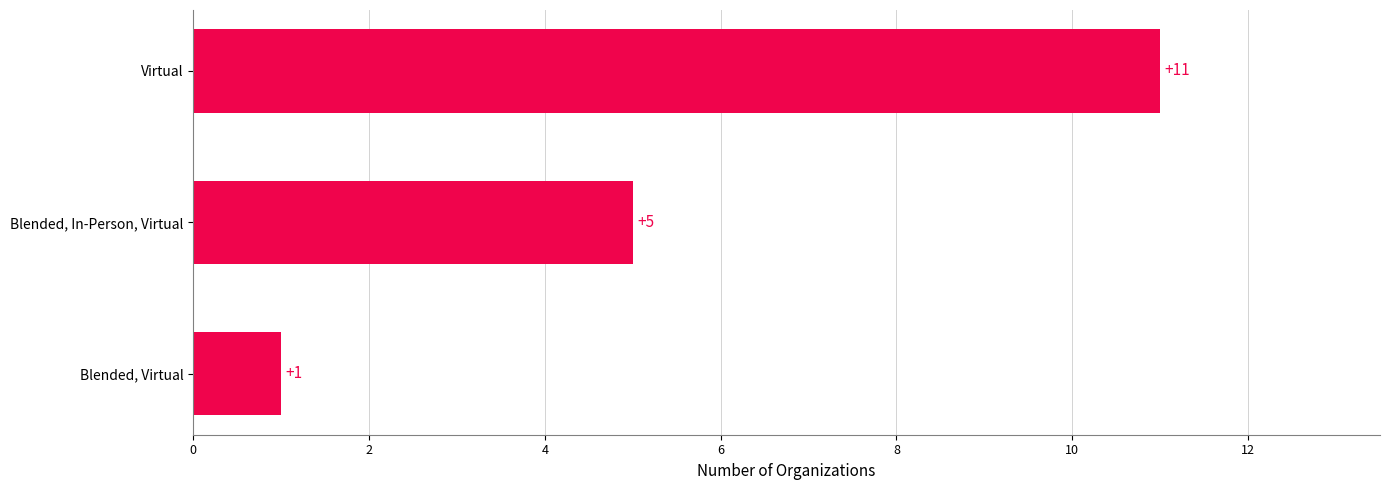

Is it true that the value at Blended, Virtual is 1?

True